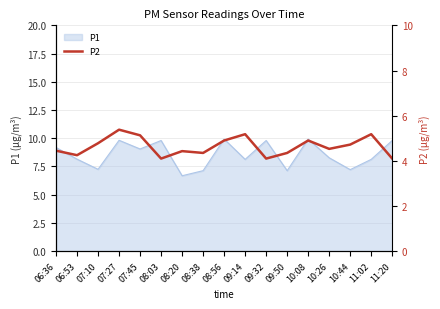

The value of P1 at 07:10 is 7.2. True or false?

True